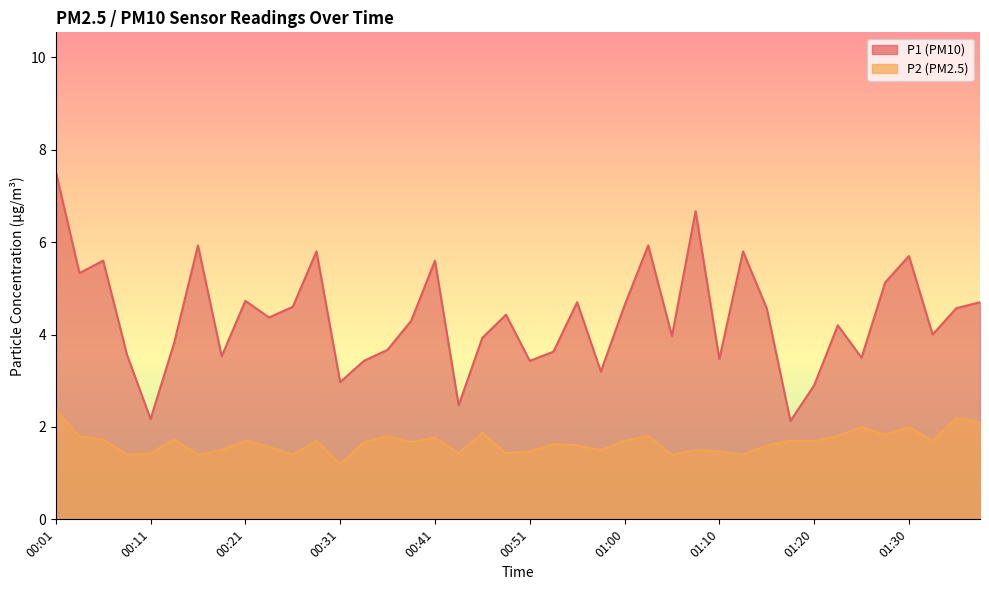

What is the difference between the maximum and second lowest values in the P2 series?

1.0